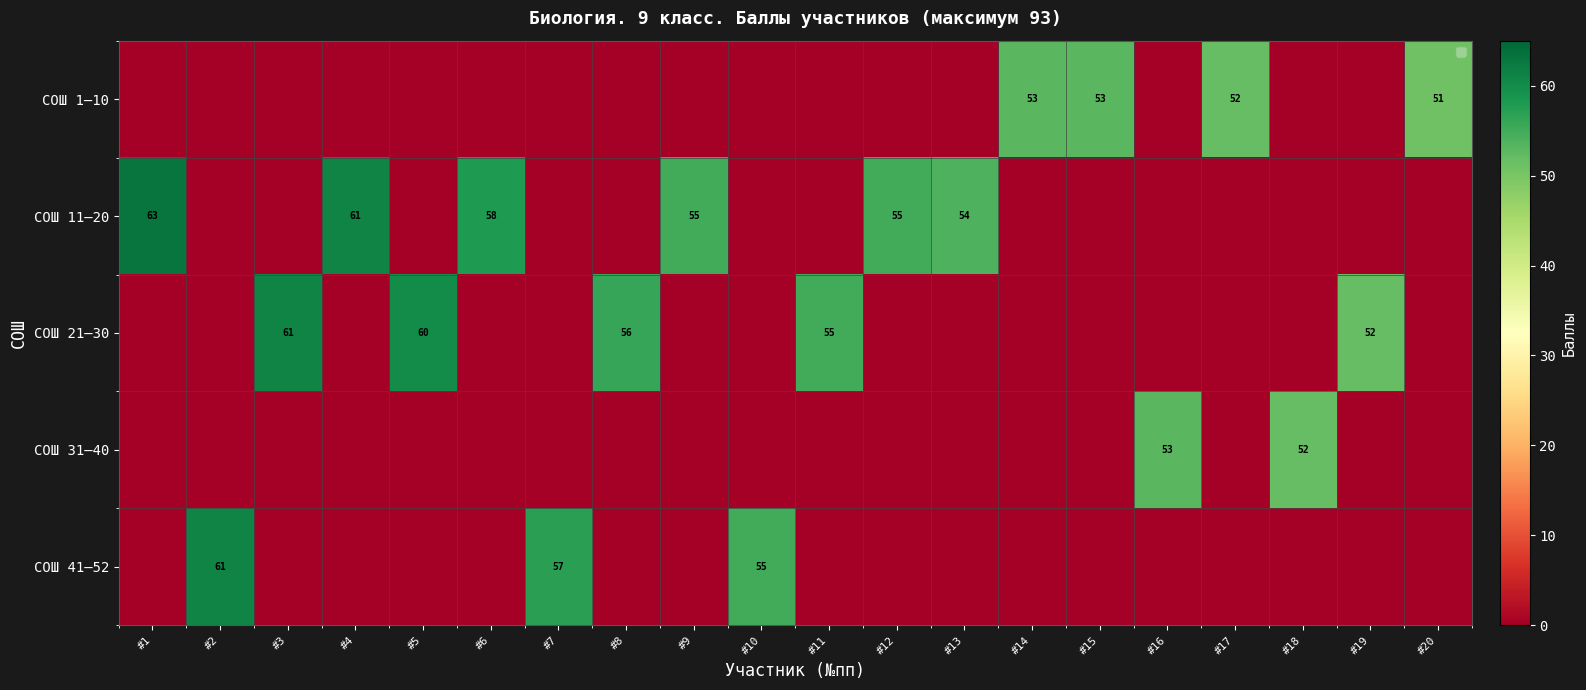

Rank the series by their maximum value, from highest to lowest.

СОШ 11–20, СОШ 21–30, СОШ 41–52, СОШ 1–10, СОШ 31–40